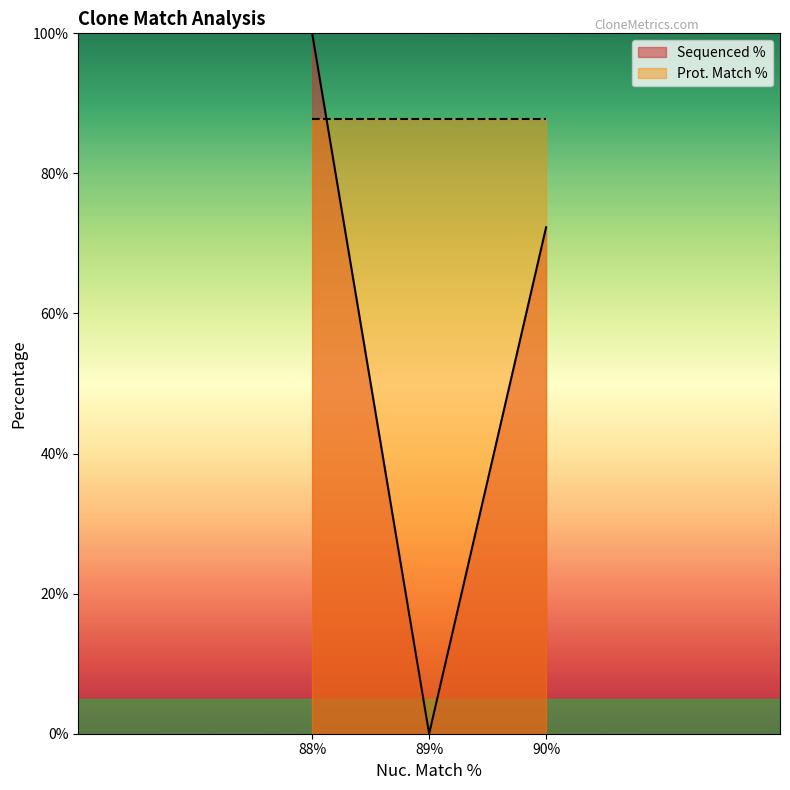

What is the spread (max minus min) of values at 90%?

15.4